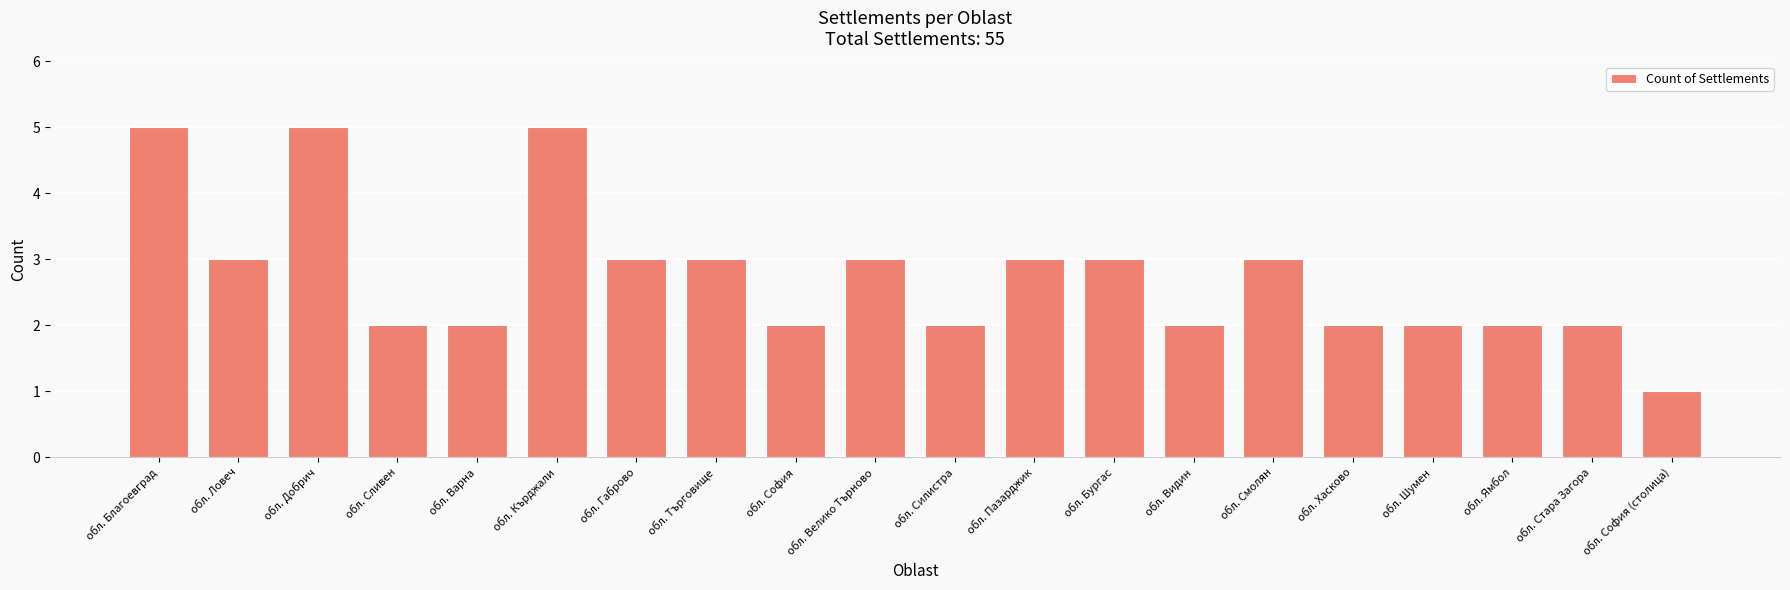

What is the greatest value displayed?

5